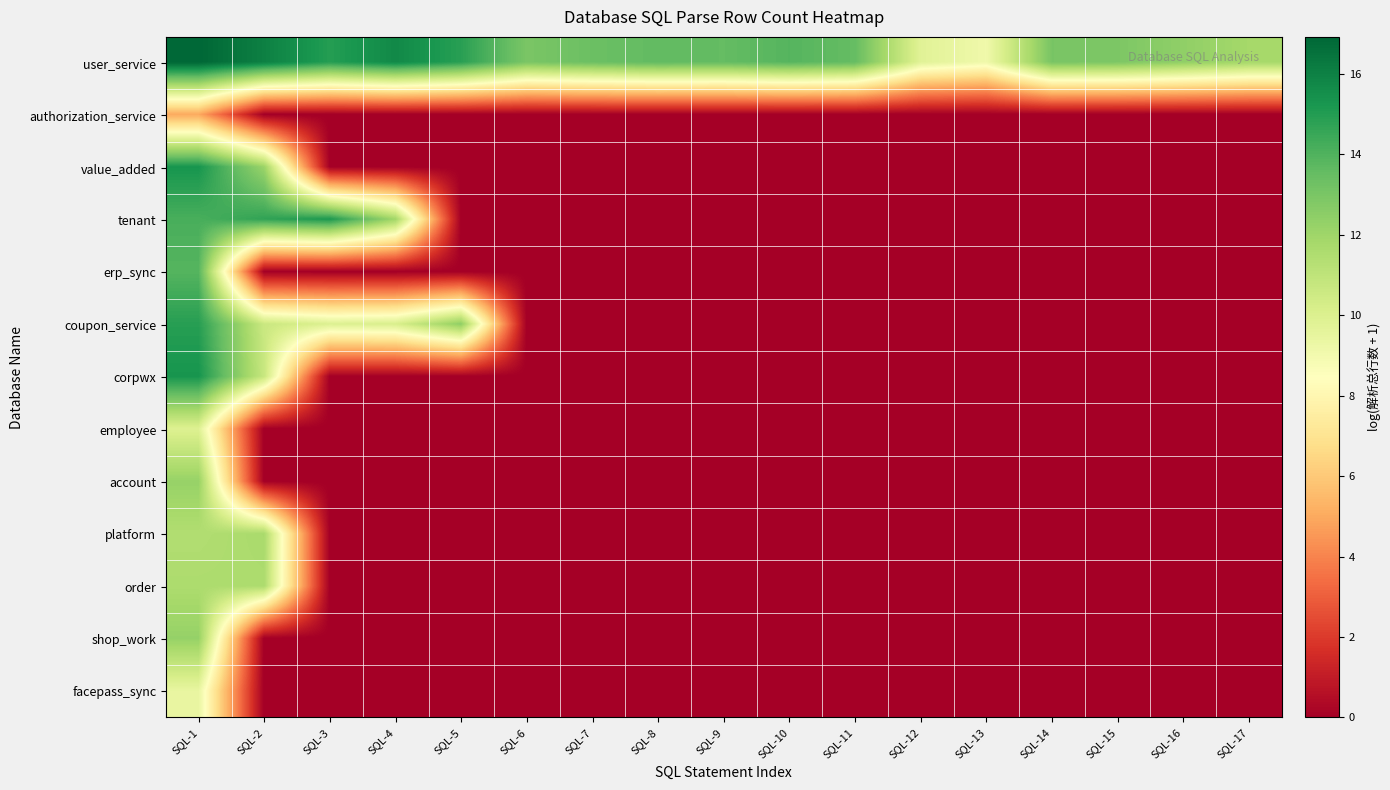

At SQL-11, list the series in order from smallest to largest.

authorization_service, value_added, tenant, erp_sync, coupon_service, corpwx, employee, account, platform, order, shop_work, facepass_sync, user_service